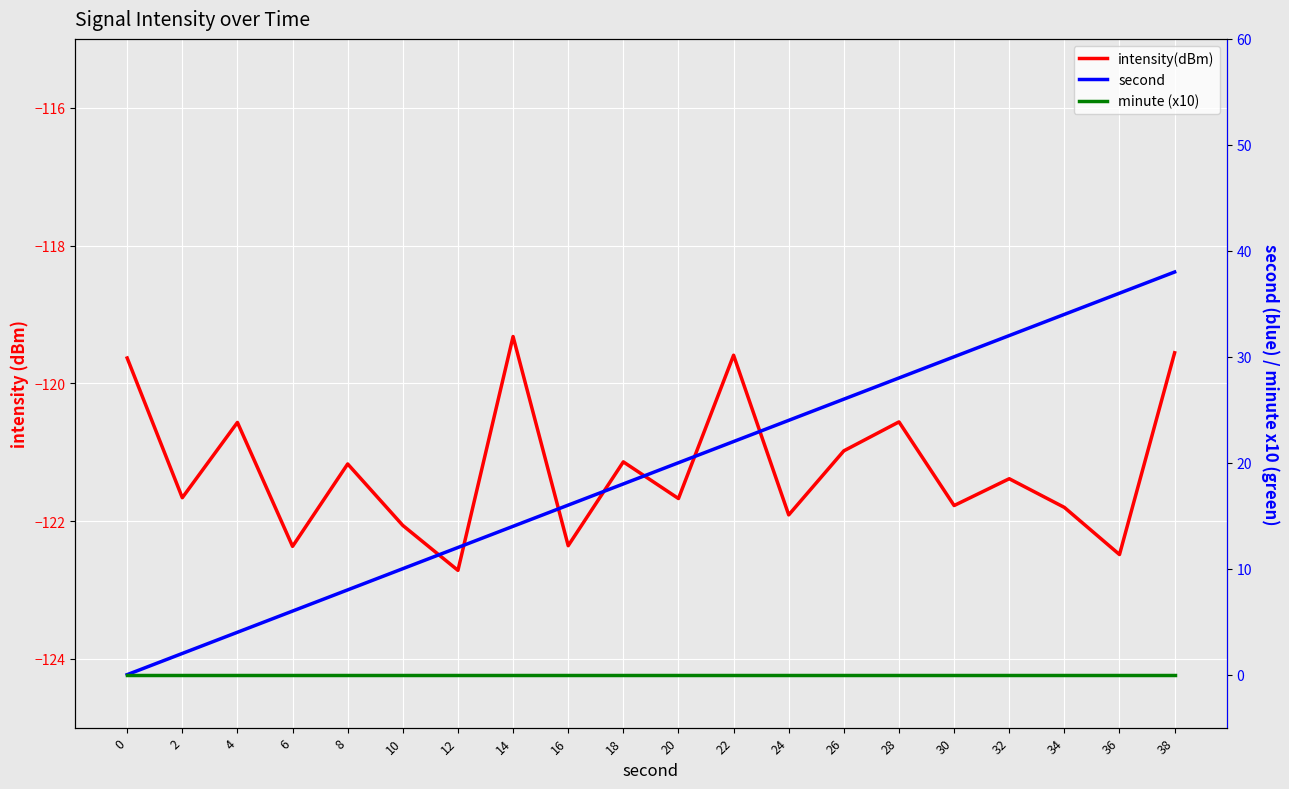

Is it true that second equals 18.2 at 14?

False